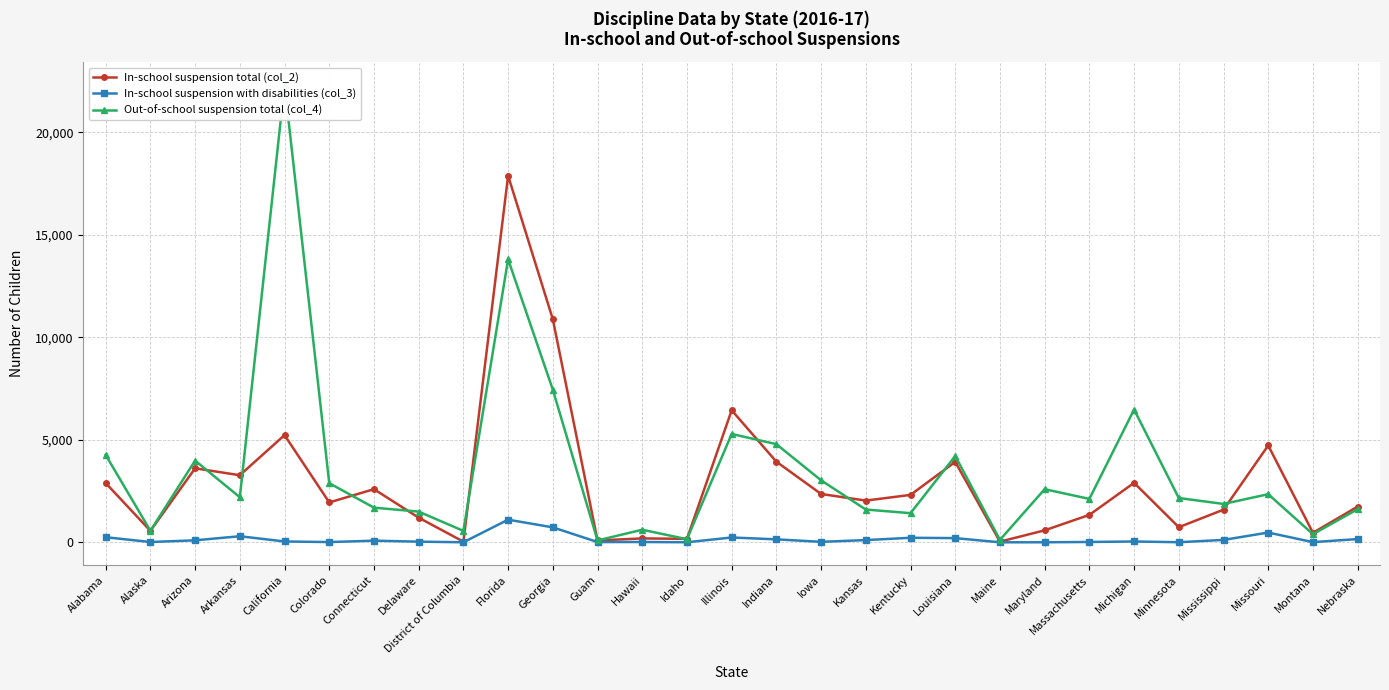

Rank the series at Louisiana from highest to lowest value.

Out-of-school suspension total (col_4), In-school suspension total (col_2), In-school suspension with disabilities (col_3)